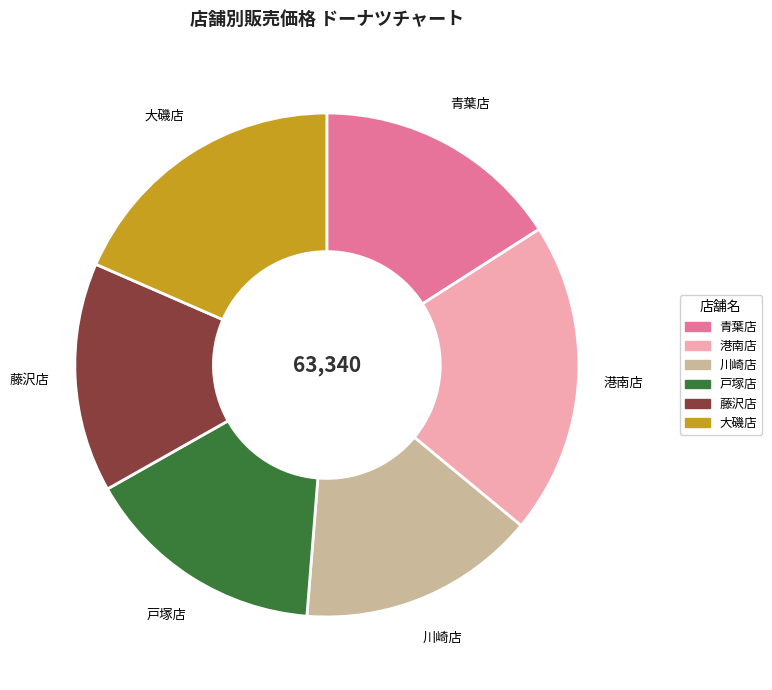

Is it true that 大磯店 is 18% of the pie?

True